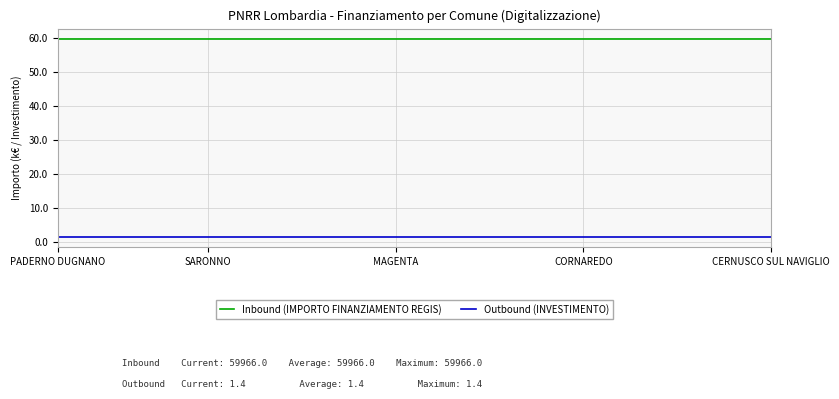

What is the greatest value displayed?

60.0